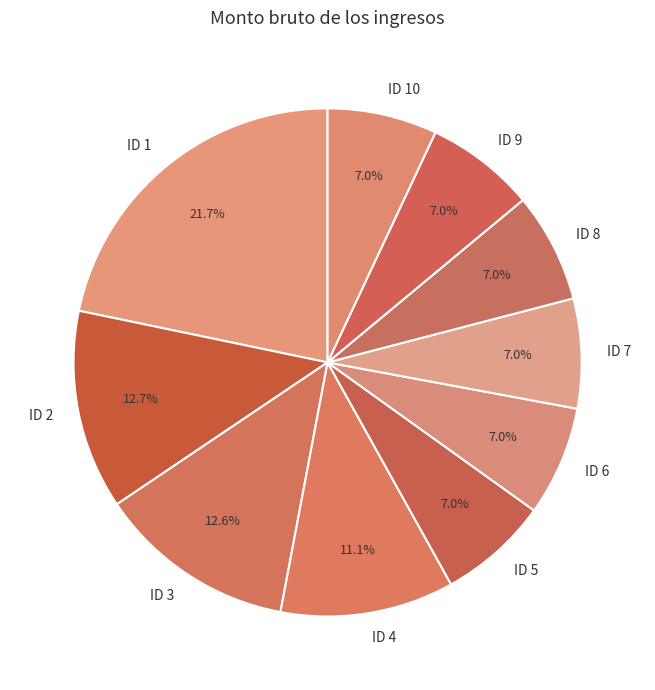

To the nearest percent, what is the difference between the largest and smallest slice percentages?

15%